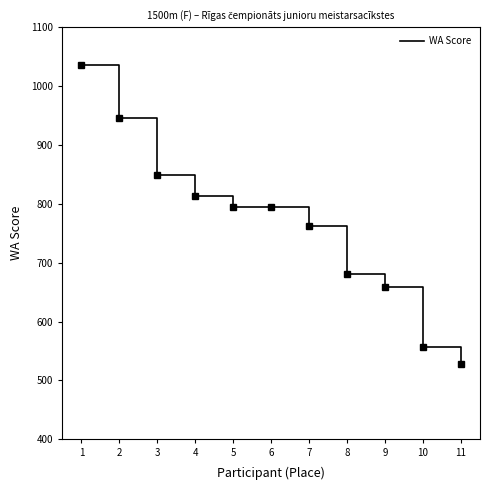

What is the smallest value displayed?

528